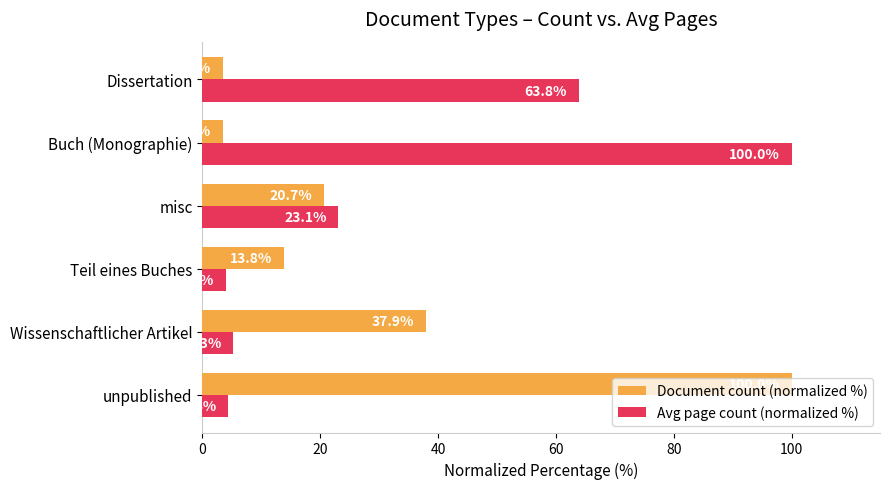

Which series changed the most between misc and Buch (Monographie)?

Avg page count (normalized %)